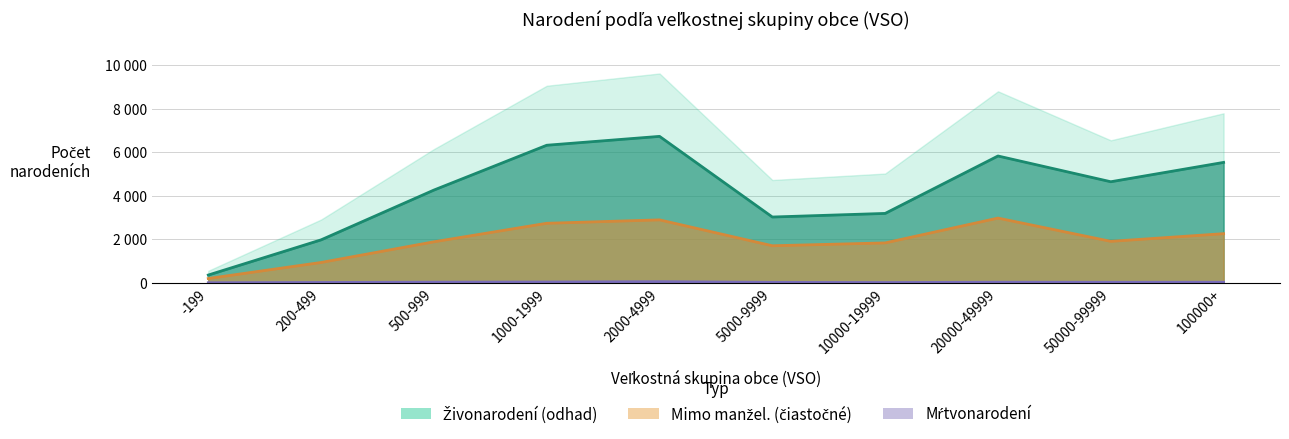

Count the number of categories in the chart.

10